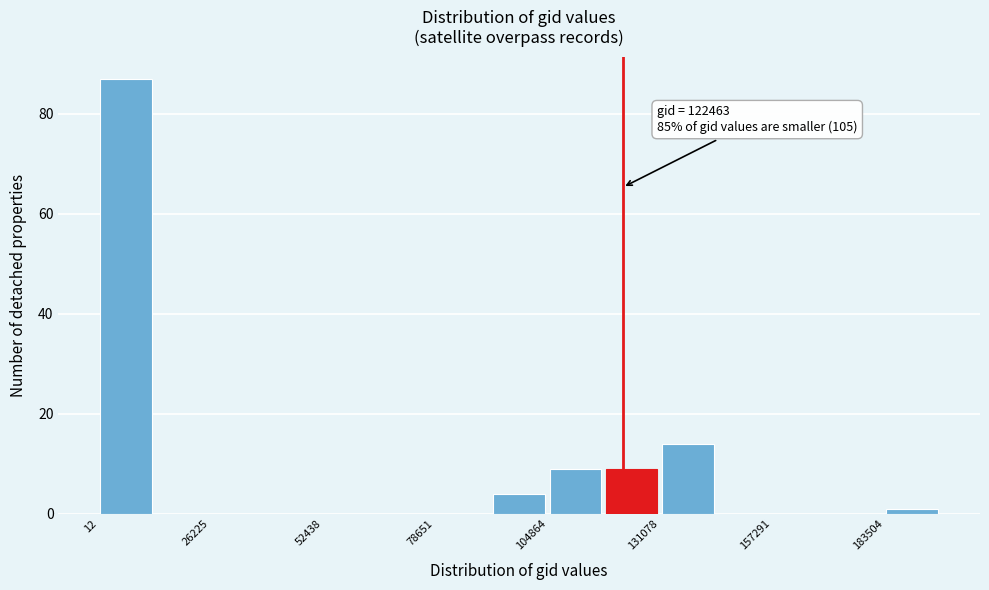

Around what value on the x-axis is the tallest bar? Give the approximate position of its centre, as read against the axis.

5000